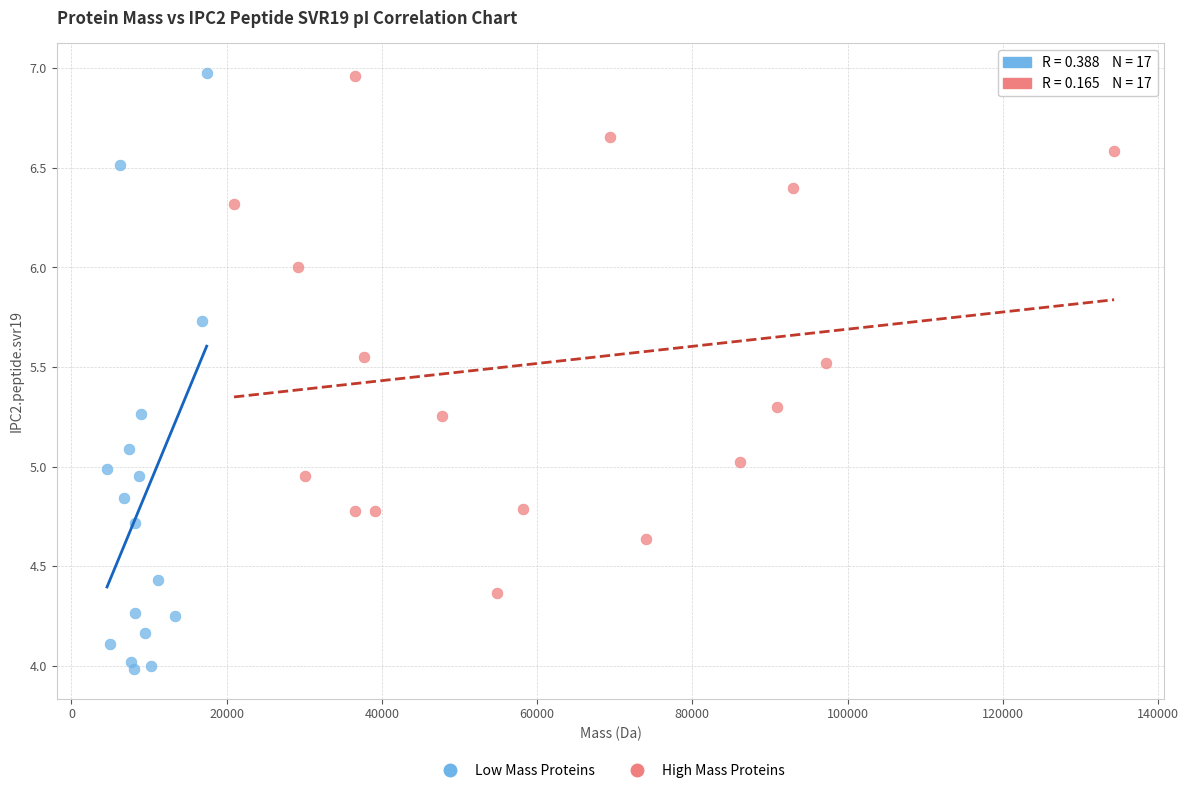

Which series has the largest Y range (max minus min)?

Low Mass Proteins